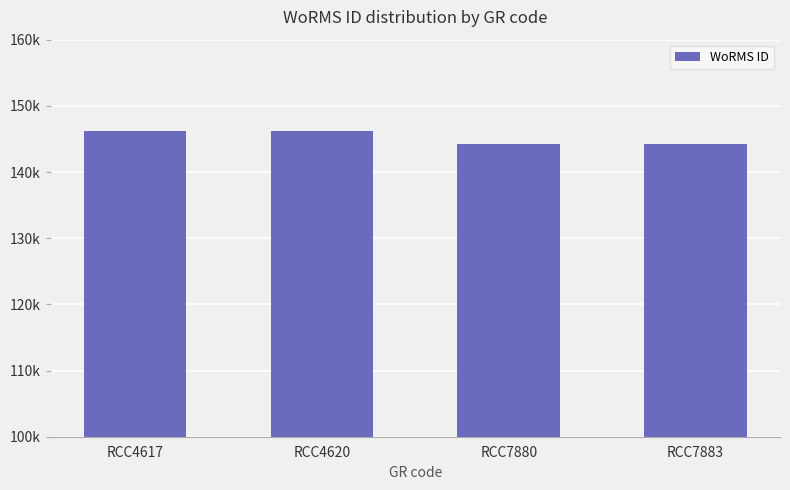

What is the sum of the values at RCC4620 and RCC7880?

290503